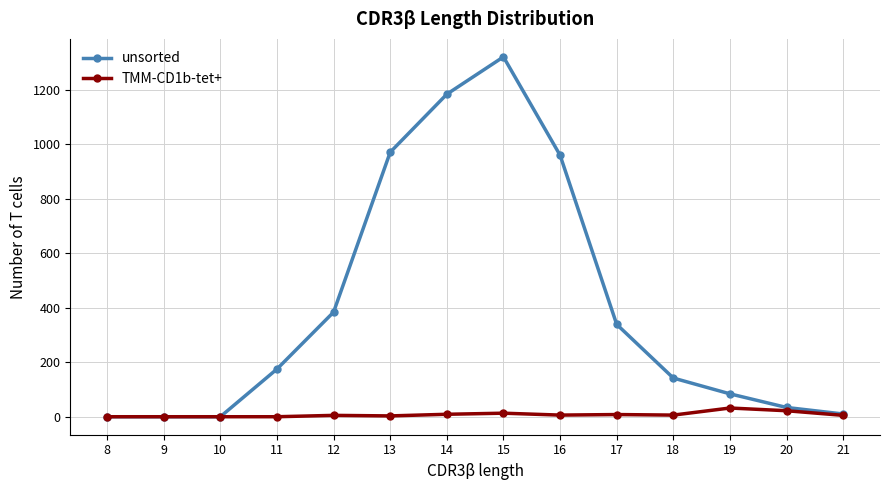

Which series changed the most between 16 and 18?

unsorted